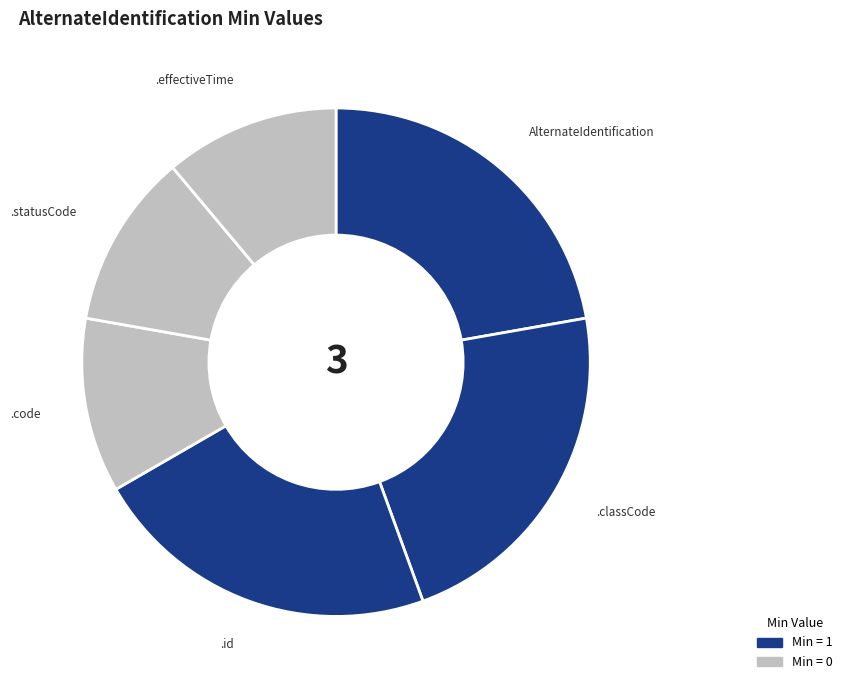

Rank the categories by value from lowest to highest.

AlternateIdentification.code, AlternateIdentification.statusCode, AlternateIdentification.effectiveTime, AlternateIdentification, AlternateIdentification.classCode, AlternateIdentification.id